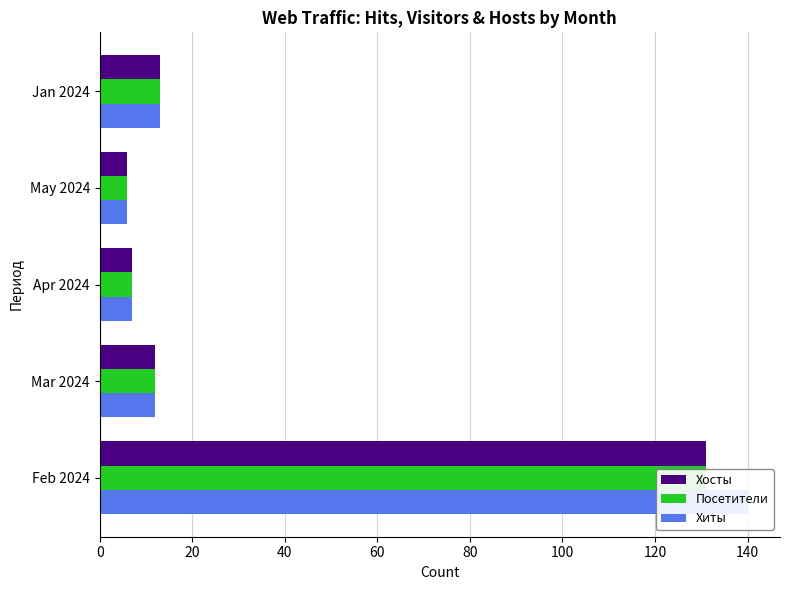

What is the value of the Посетители bar at the 5th from the left?

13